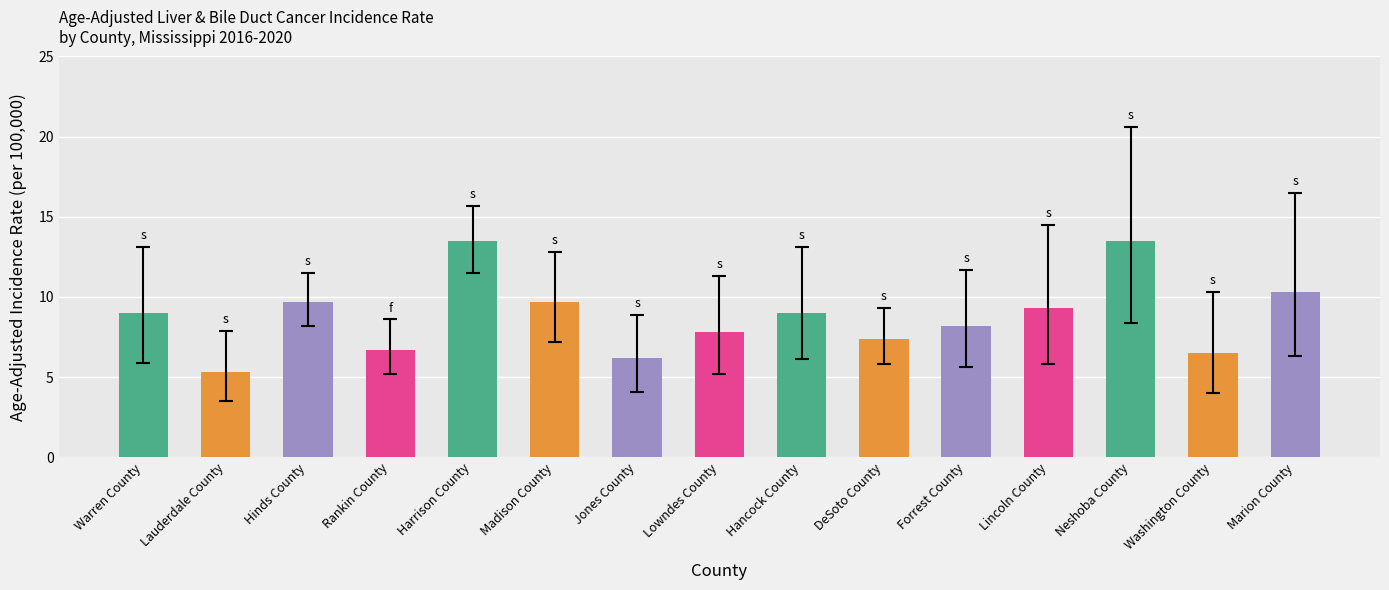

What position from the right is Lowndes County?

8